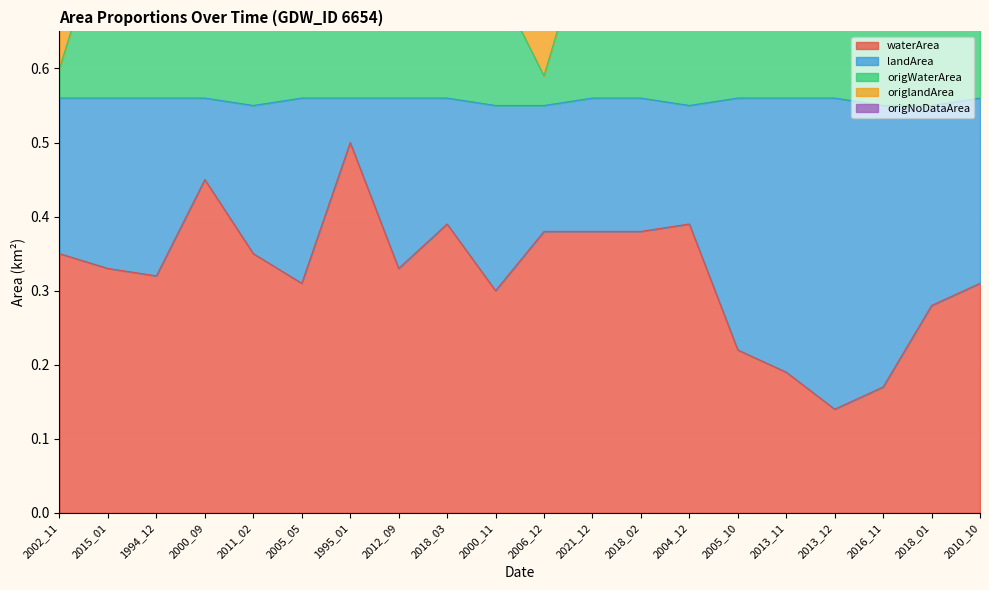

Where is waterArea nearest to the value 0?

2013_12